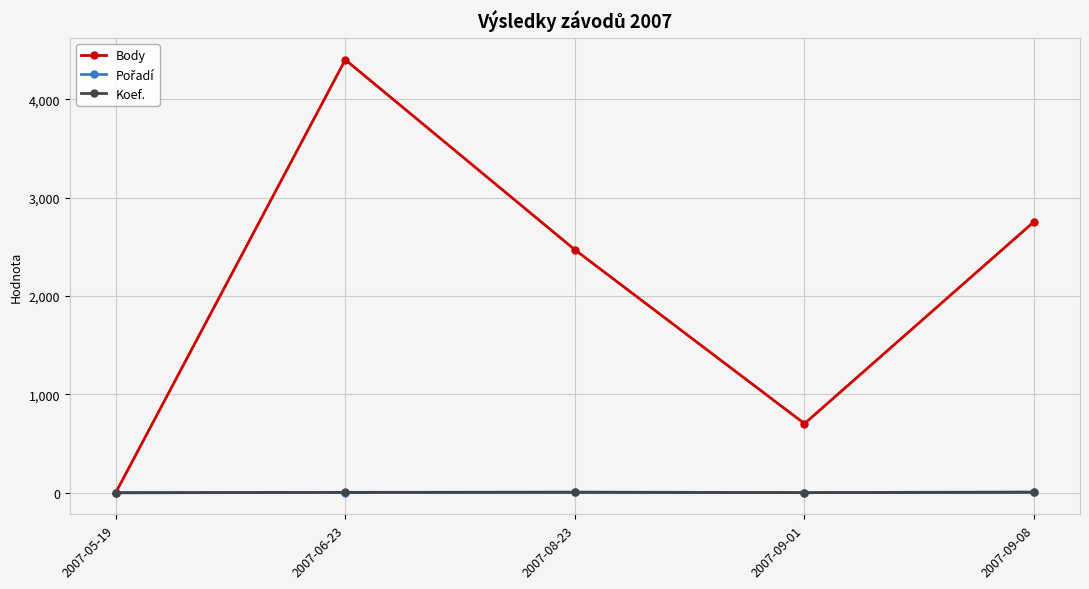

True or false: Body has more than 2 points higher than both neighbors.

False